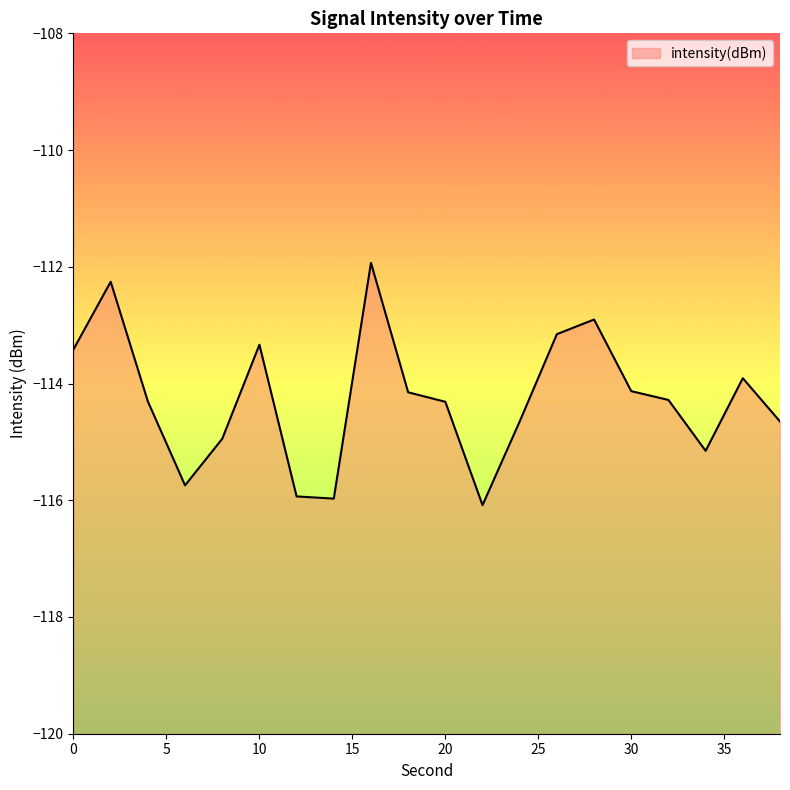

What is the value of the 6th point from the left?

-113.3